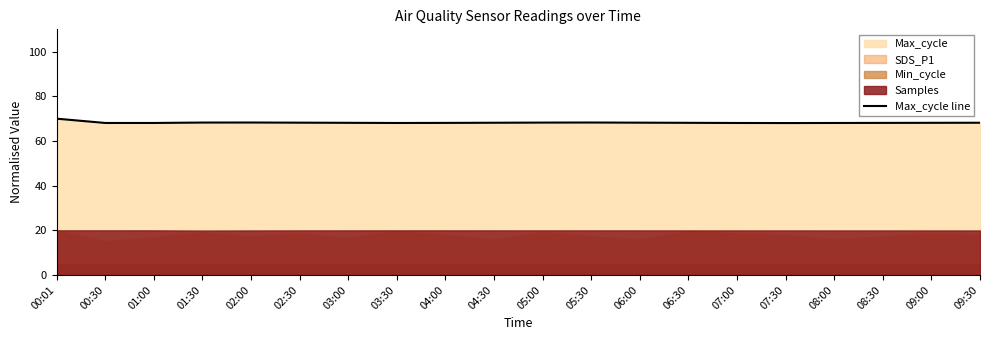

Which label corresponds to the largest value in the chart?

00:01